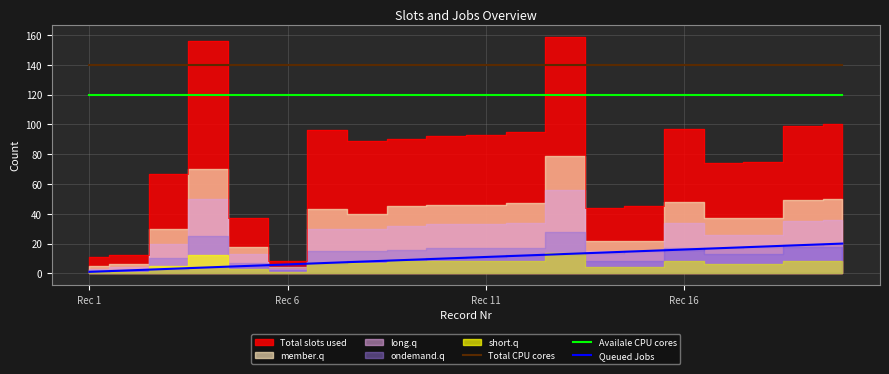

True or false: Queued Jobs and Total CPU cores cross at least once.

False